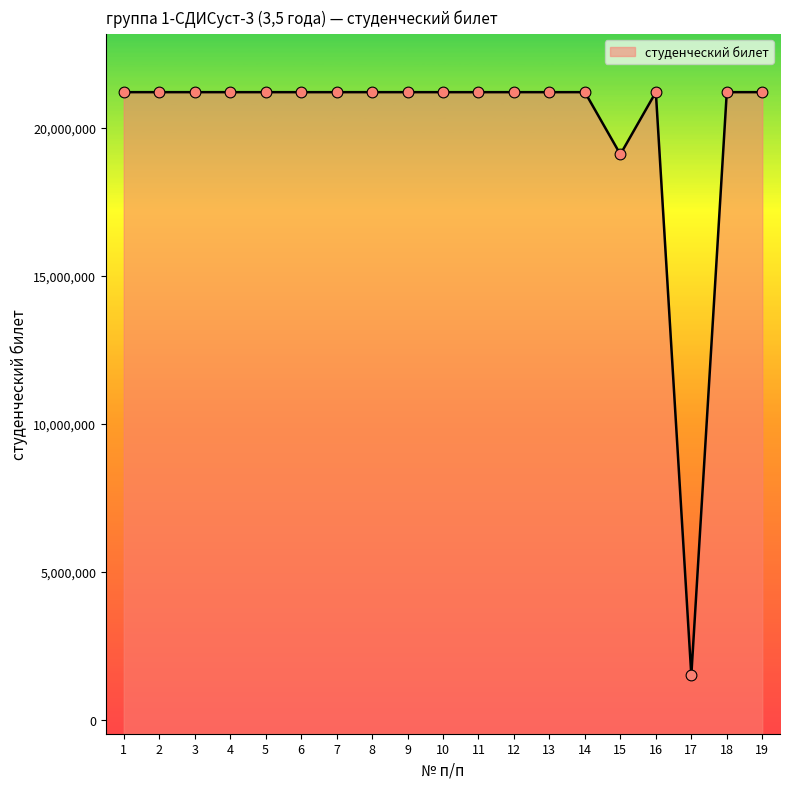

What is the change in value from 1 to 16?

-193